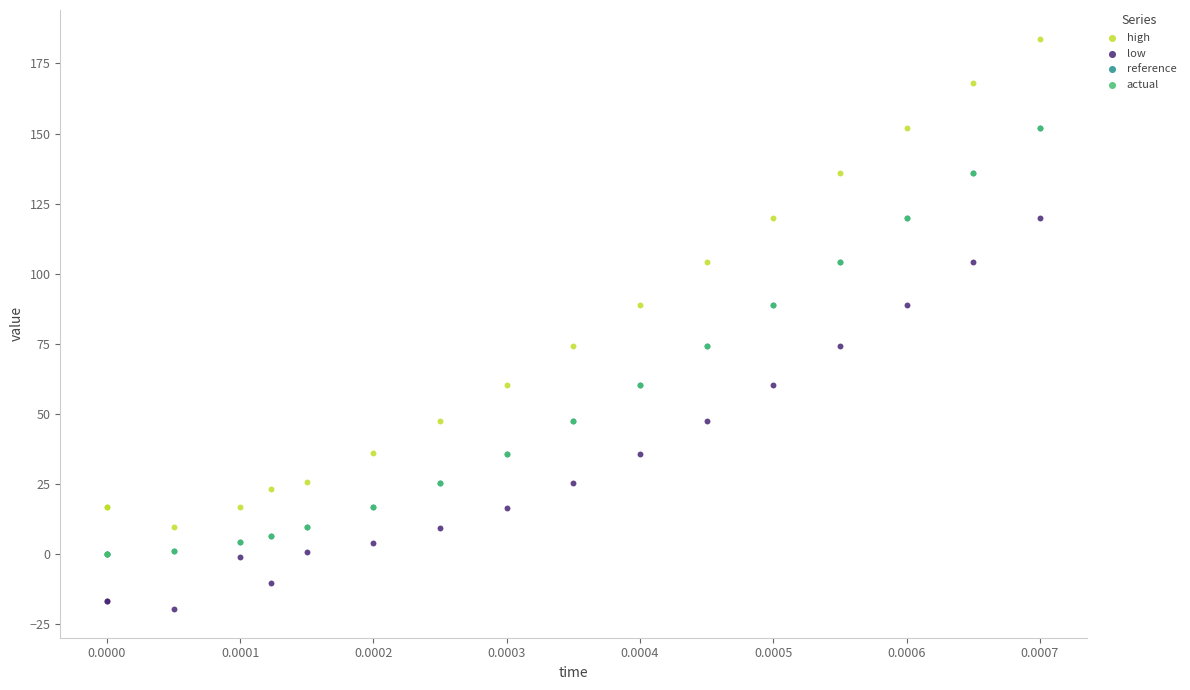

What are all the series names shown in the legend?

high, low, reference, actual